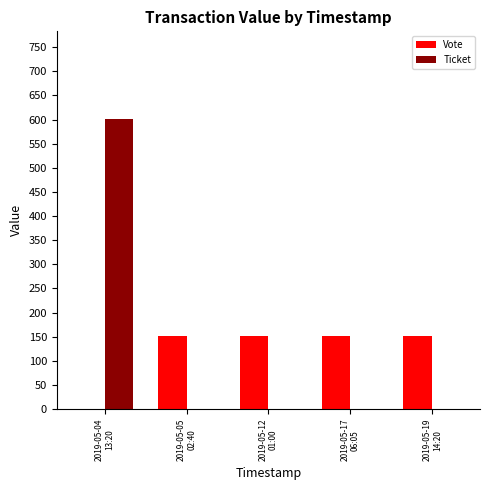

The Ticket series shows 0.0 at 2019-05-17
06:05. True or false?

True